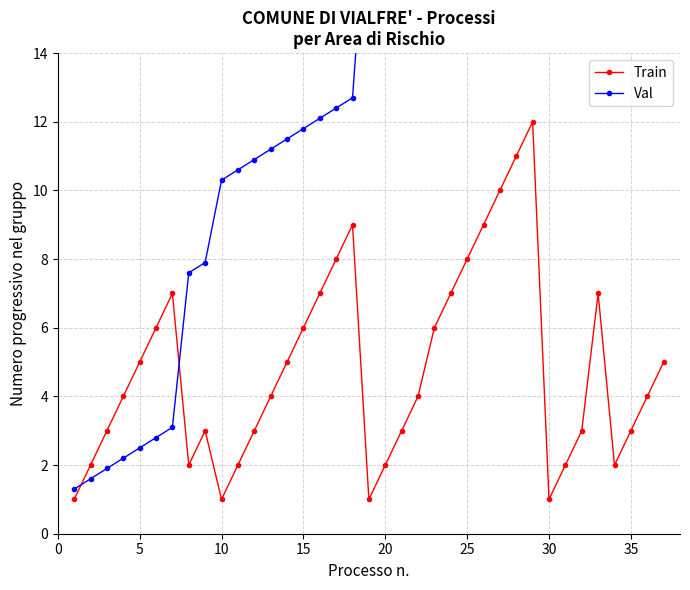

What is the minimum value for Val?

1.3